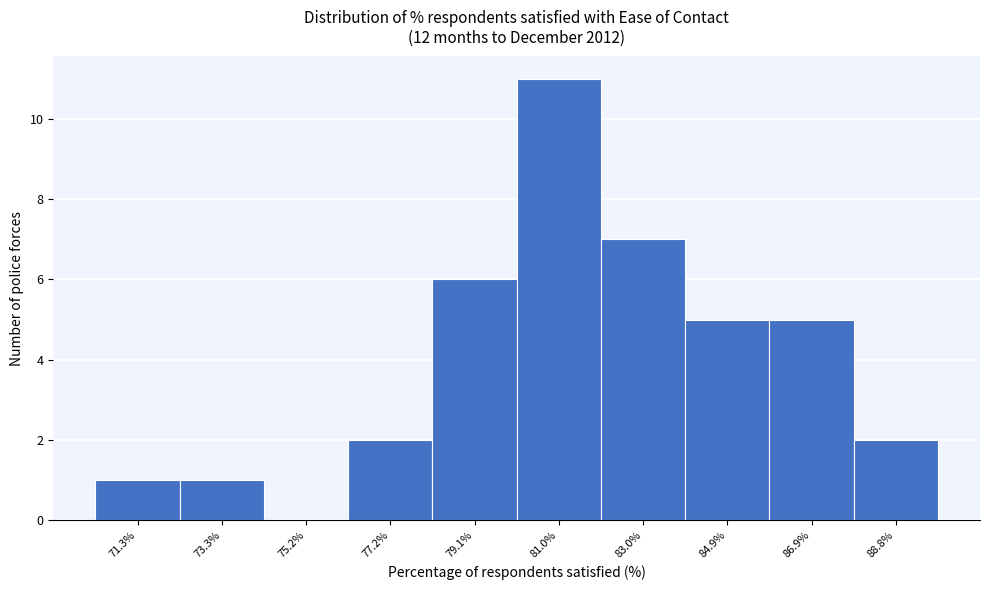

Reading left to right, extract all data points from this chart.

71.3%=1	73.3%=1	75.2%=0	77.2%=2	79.1%=6	81.0%=11	83.0%=7	84.9%=5	86.9%=5	88.8%=2